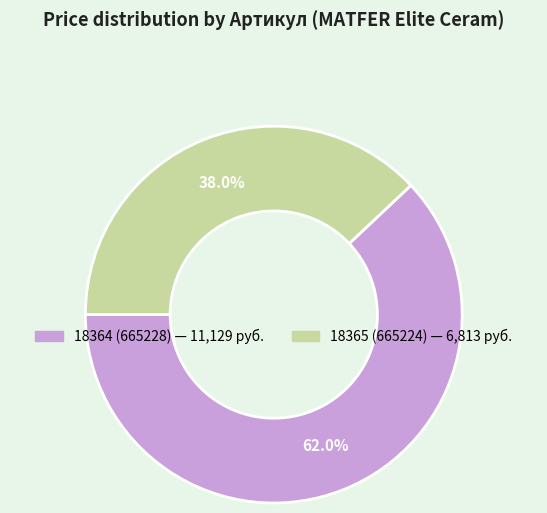

To the nearest percent, what percentage of the pie is 18365?

38%